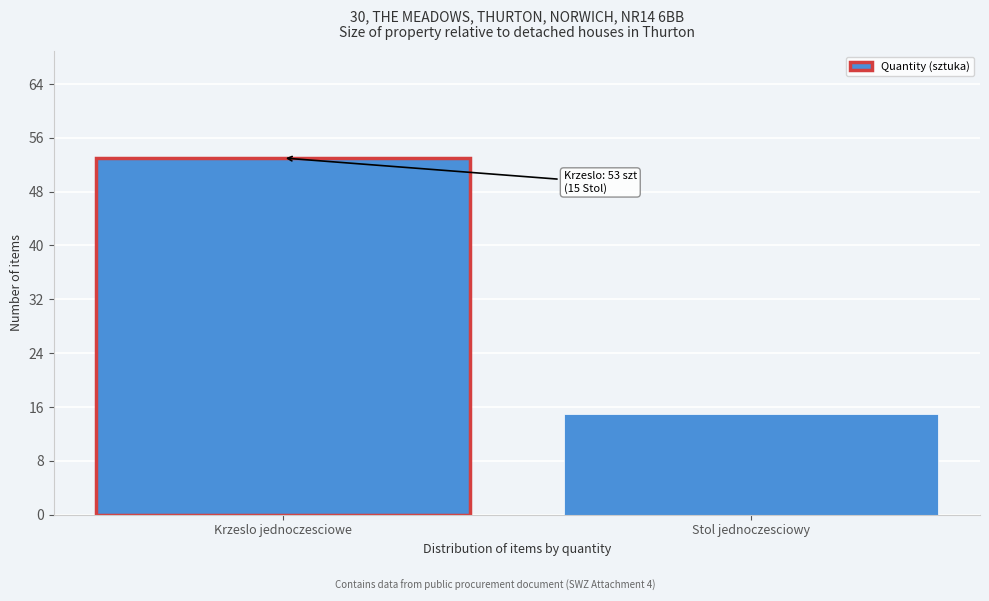

Reading right to left, transcribe all the data shown in this chart.

Stol jednoczesciowy=15	Krzeslo jednoczesciowe=53